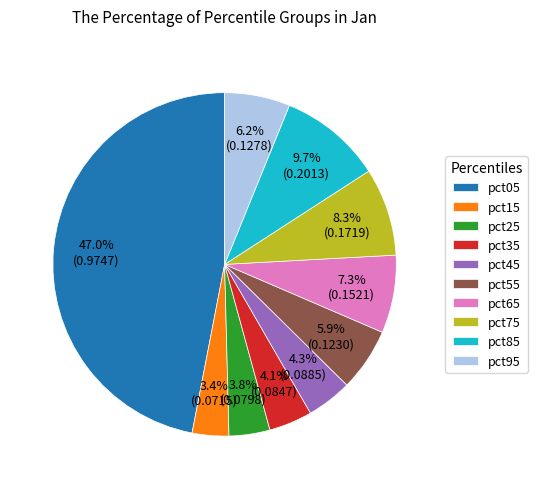

To the nearest percent, what percentage of the pie is pct45?

4%